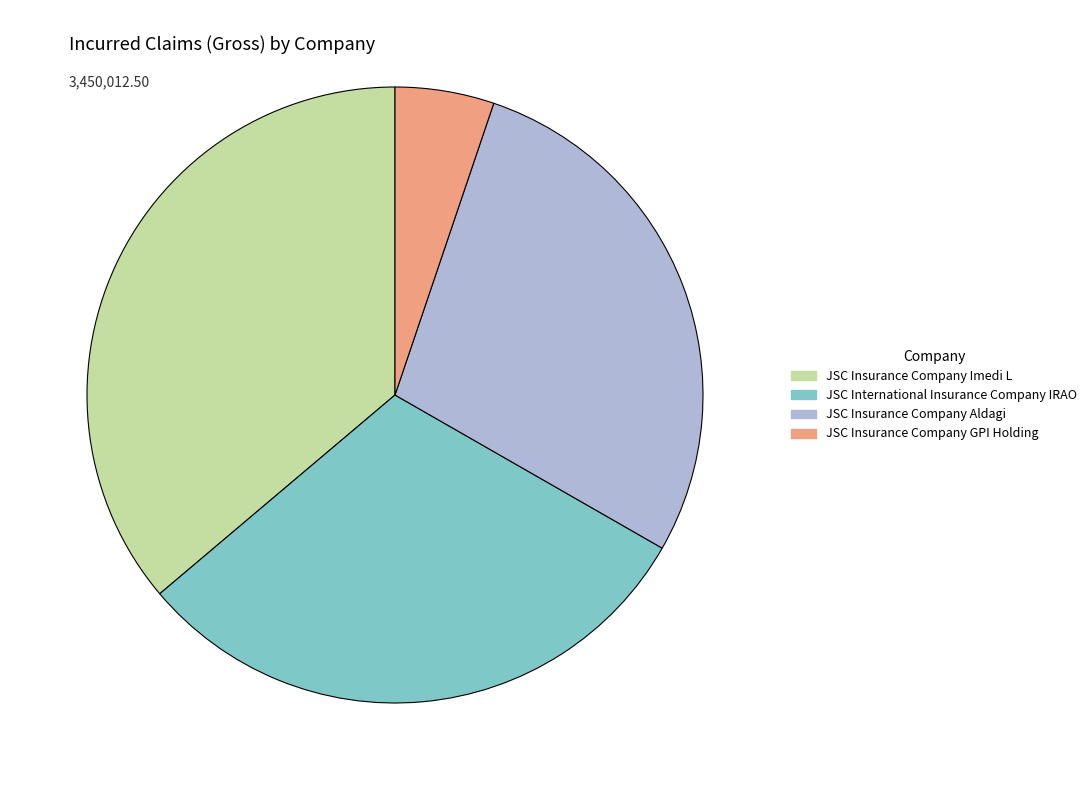

The JSC International Insurance Company IRAO slice represents 20% of the pie. True or false?

False